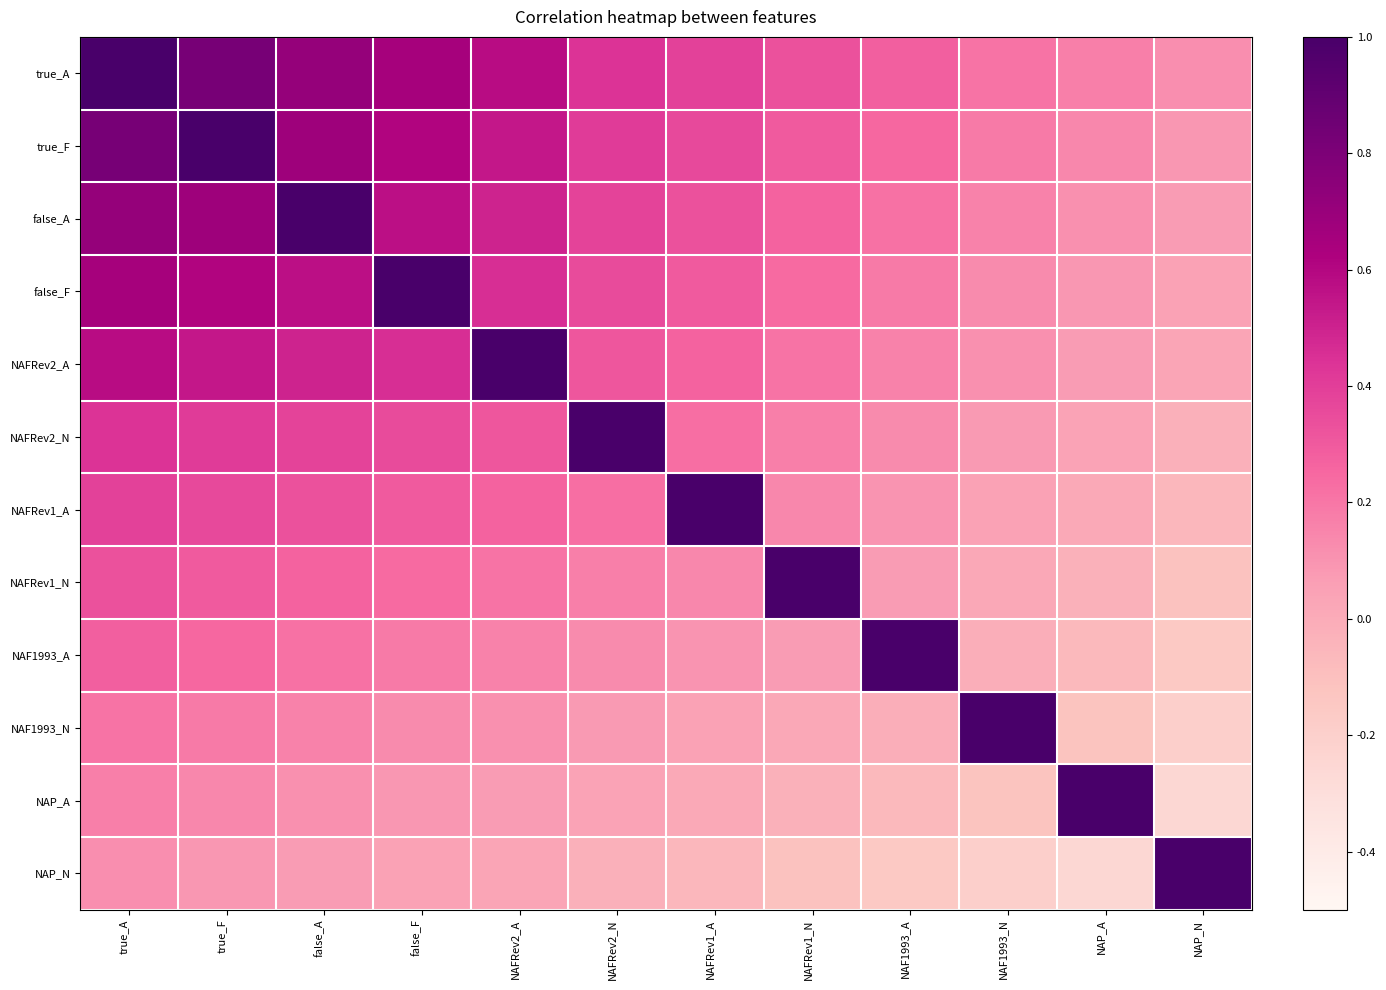

What is the minimum value shown in the chart?

-0.2